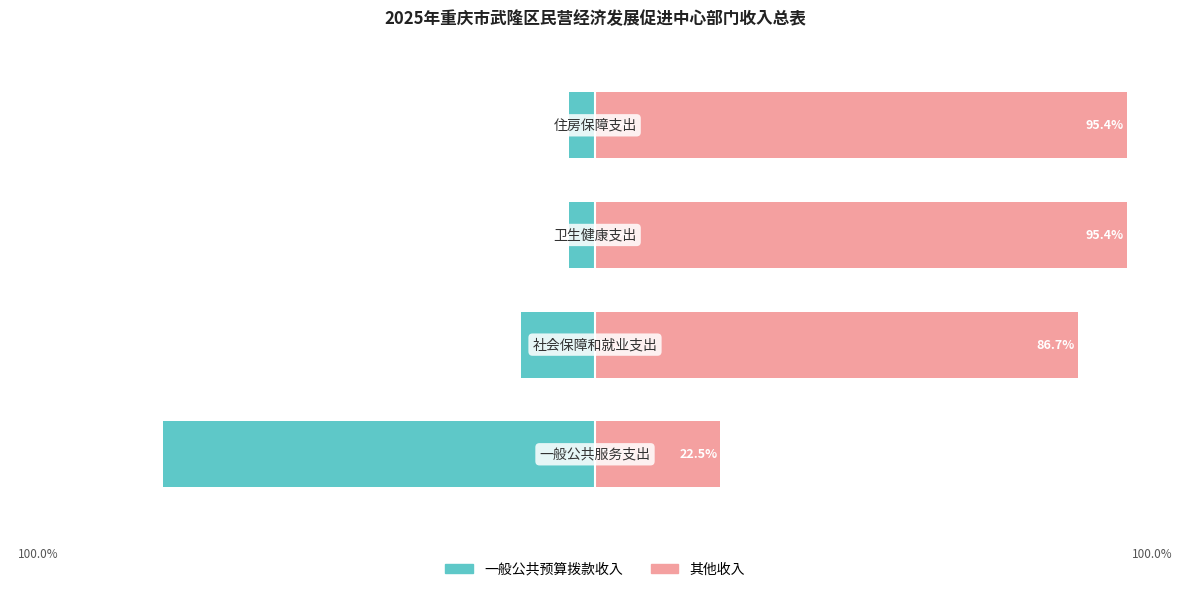

How many bars are there in each group?

2